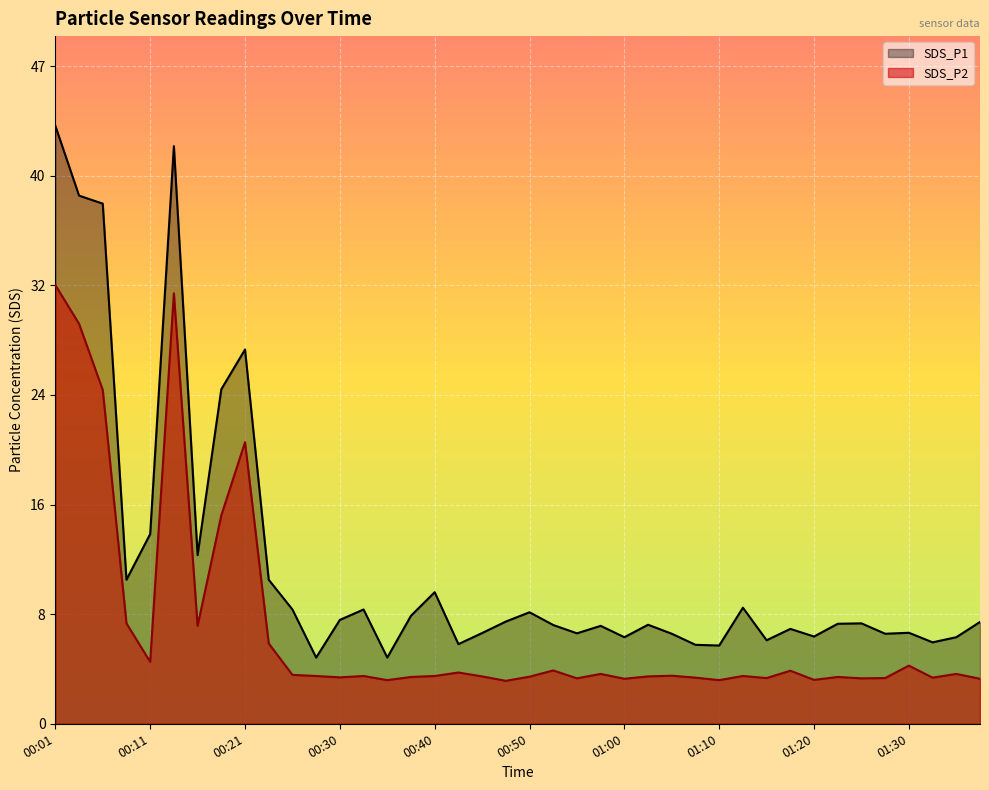

Which series has the largest range (max minus min)?

SDS_P1